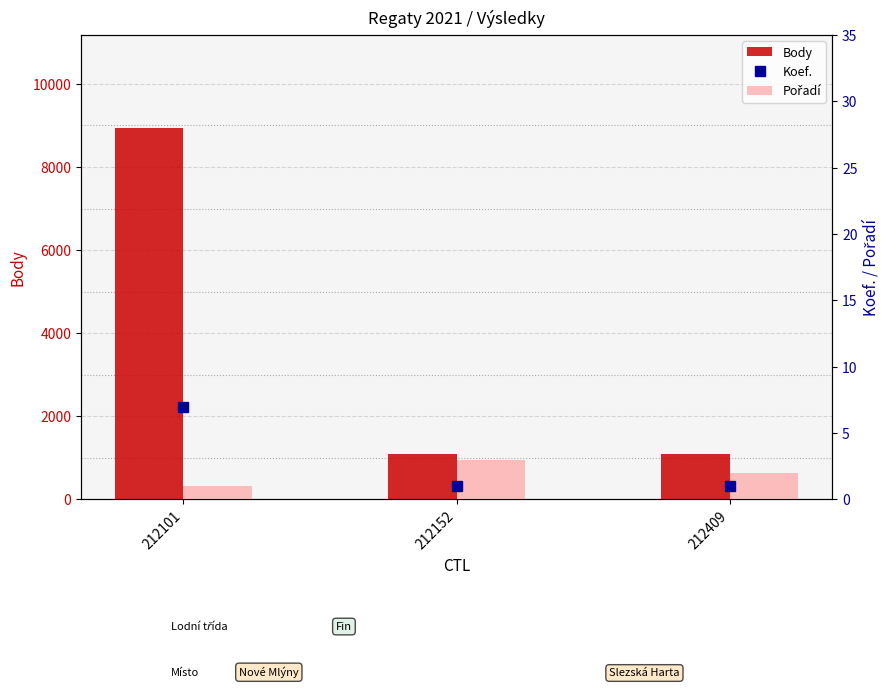

What is the difference between the maximum and minimum values in the Body series?

7854